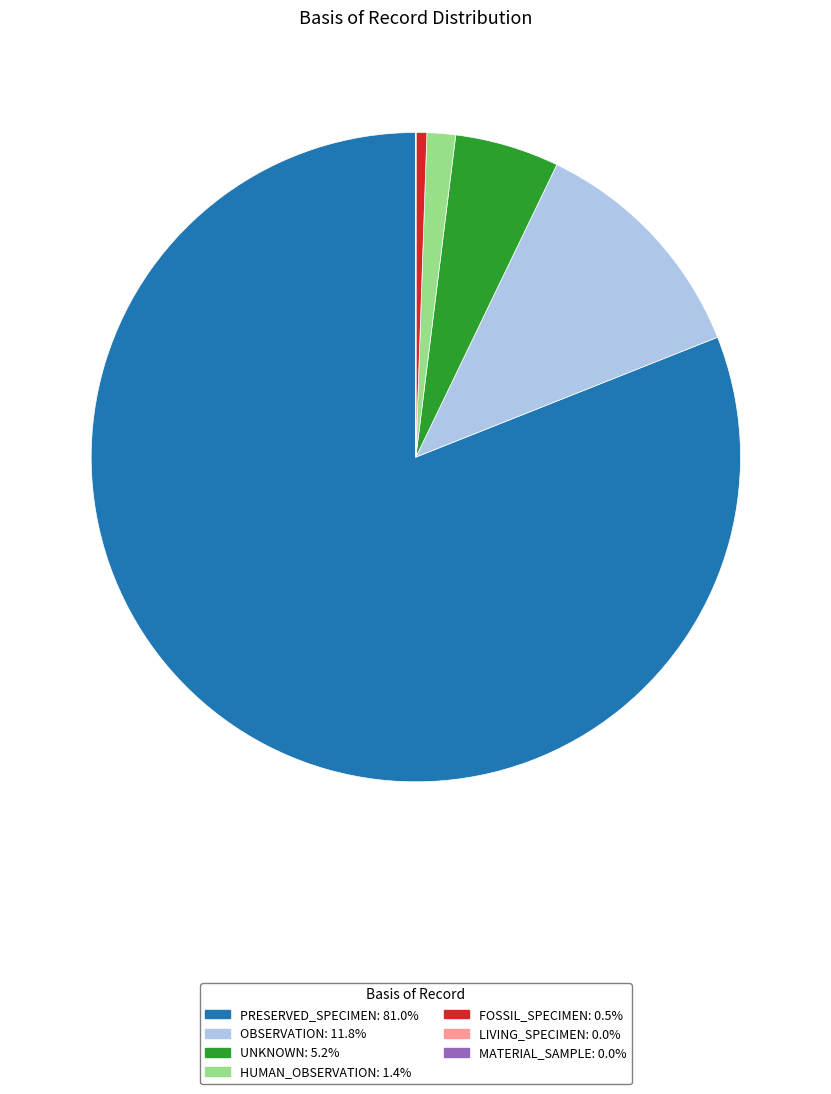

Is PRESERVED_SPECIMEN the majority of the pie?

Yes